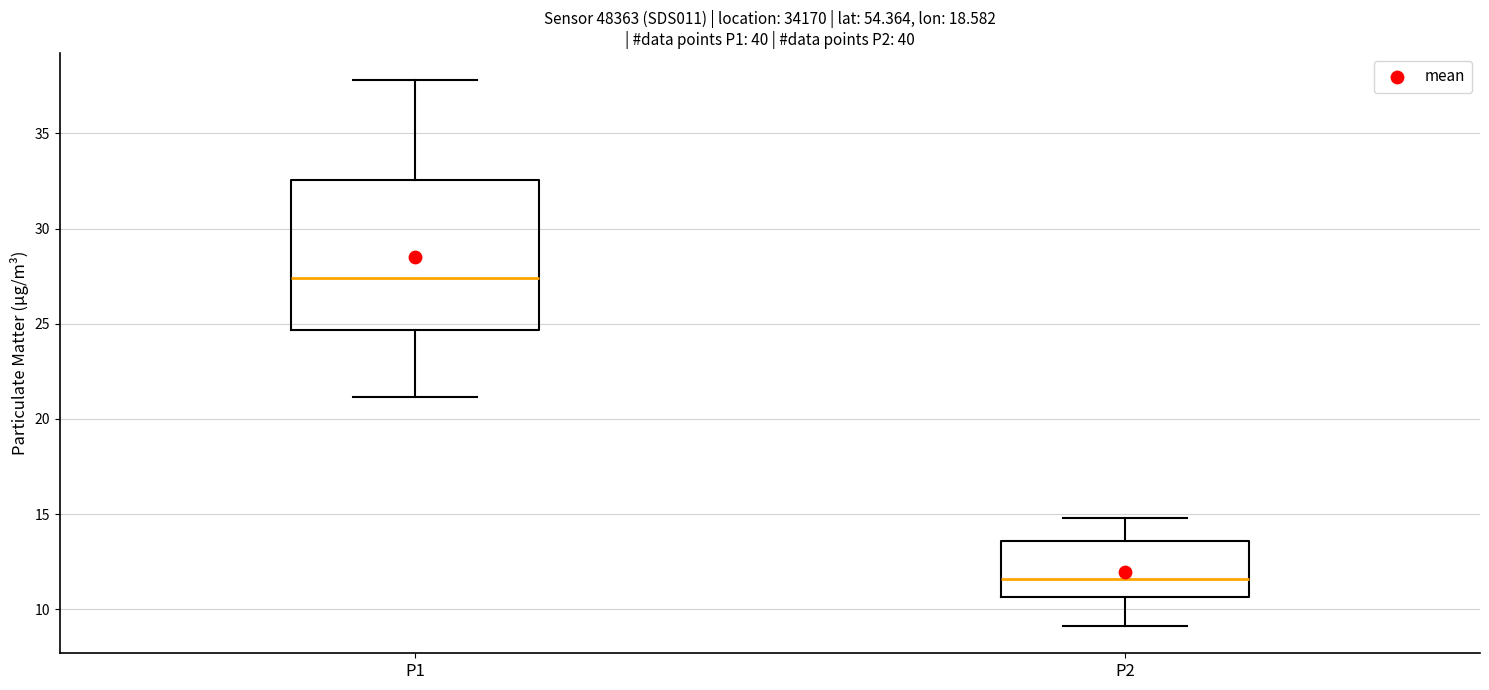

Which box has the lowest median line?

P2